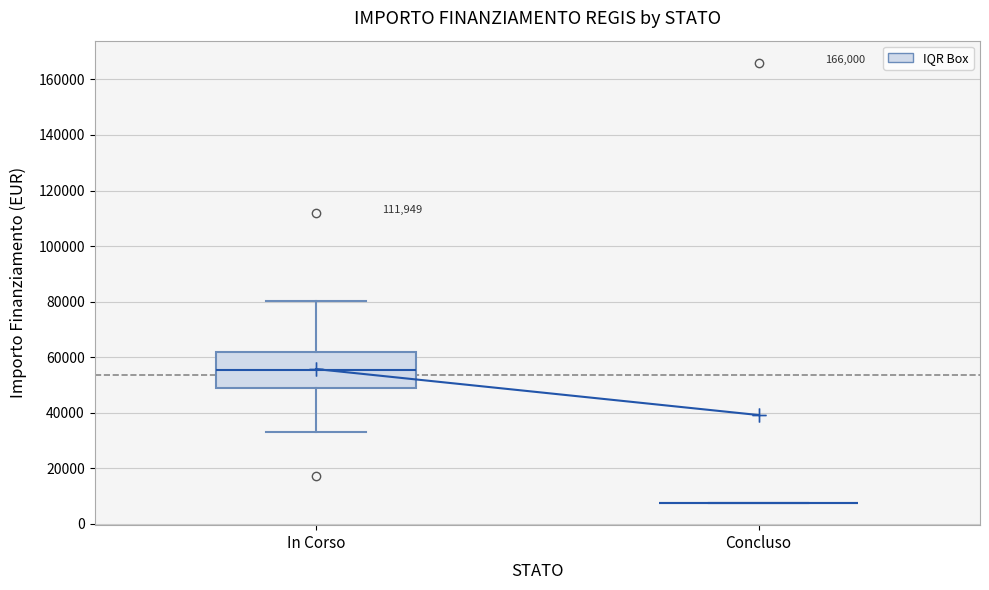

Which box is the tallest, from its lower edge to its upper edge?

In Corso